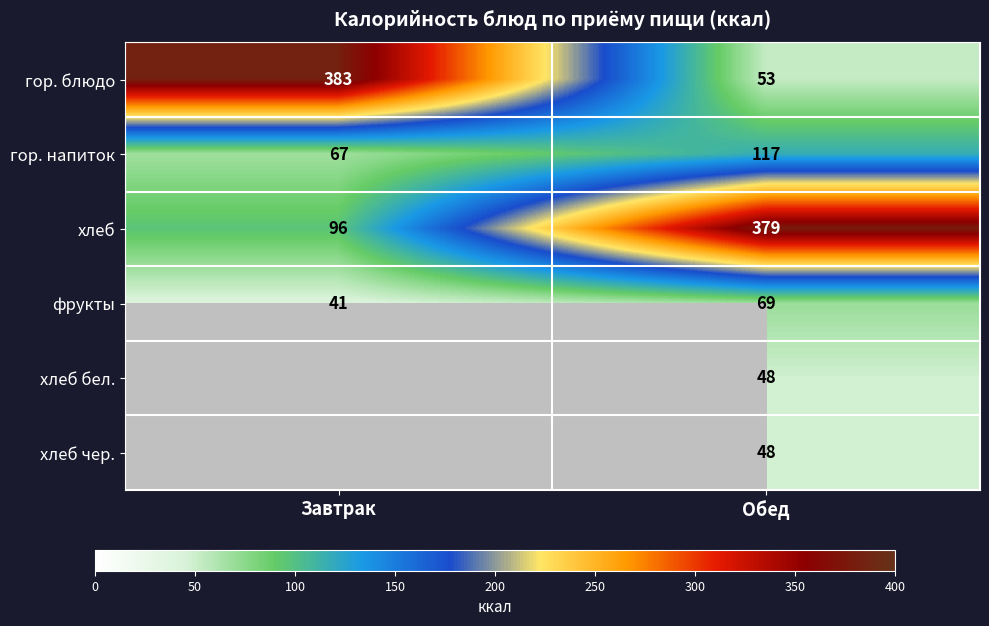

What is the sum of all фрукты values?

110